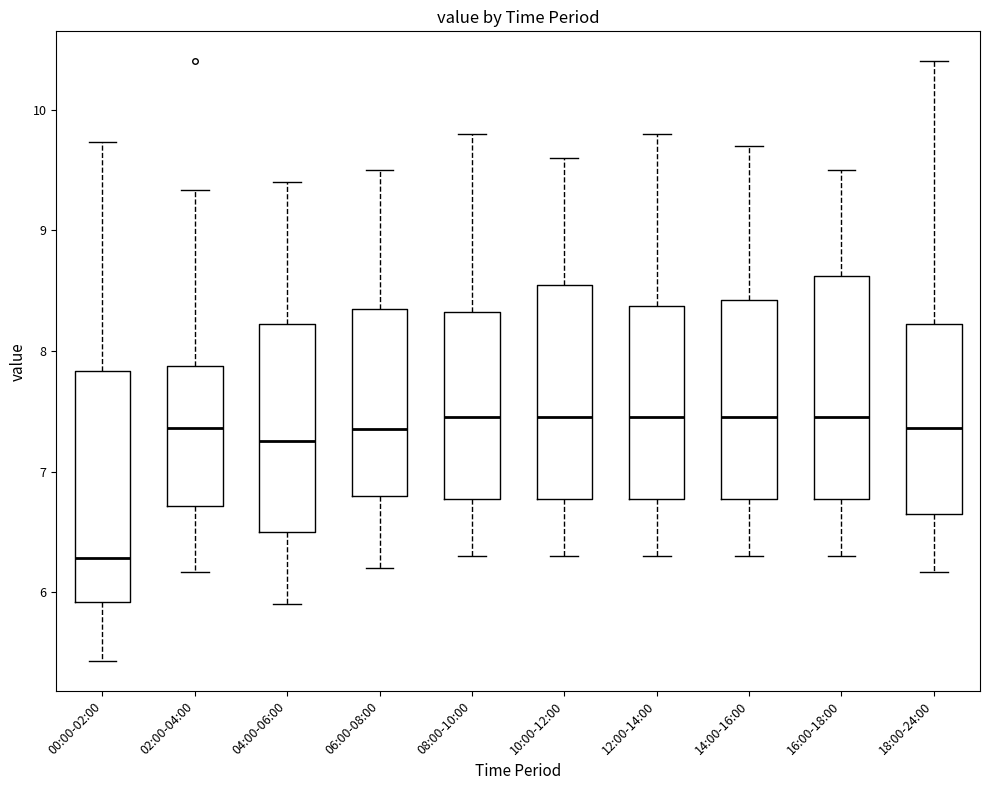

Where is the upper edge of the box for 06:00-08:00 on the y-axis? The values are not printed on the chart, so give them approximately, as read against the axis.

8.4